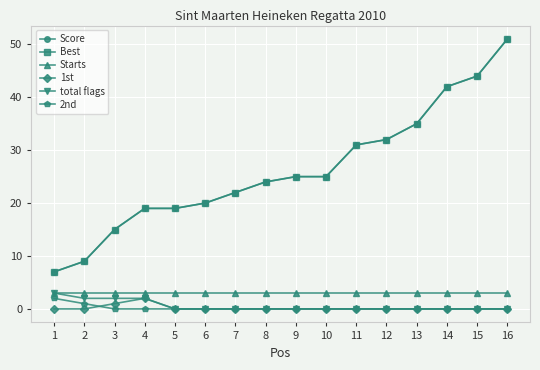

True or false: total flags and 1st intersect in this chart.

False